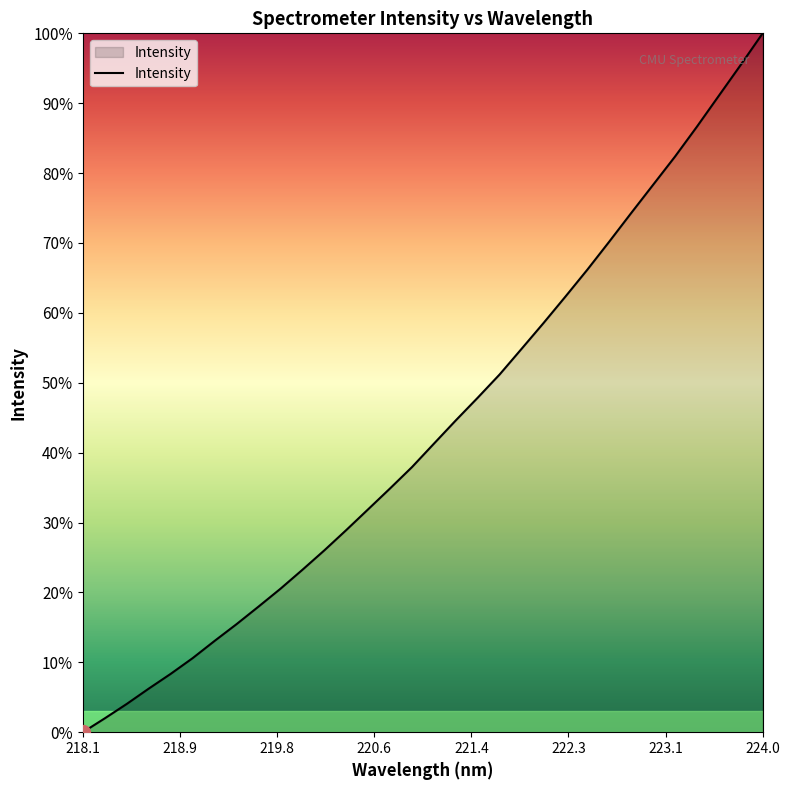

What is the difference between the maximum and minimum values?

100.0